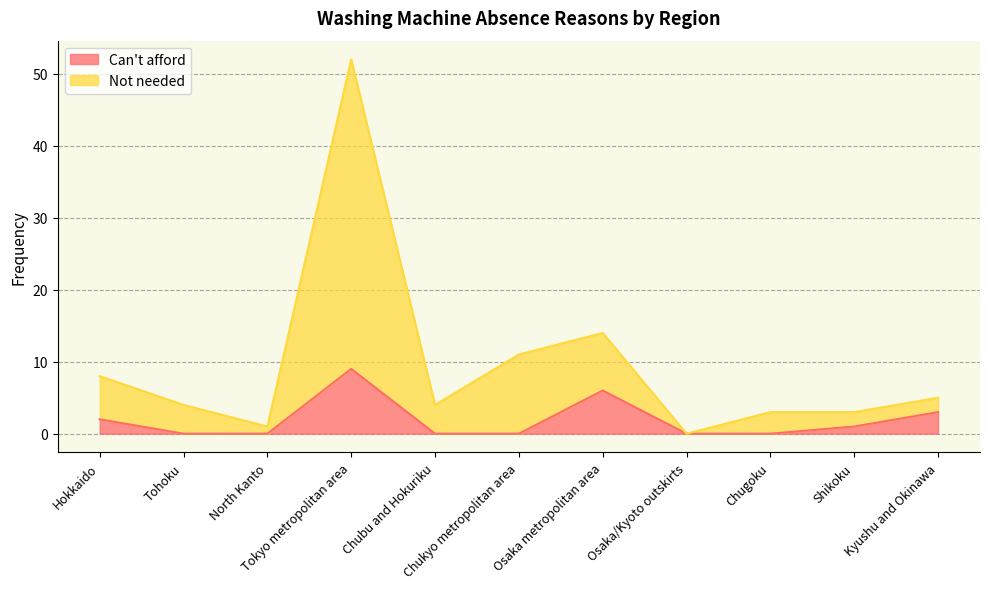

What is the highest value of the Can't afford series?

9